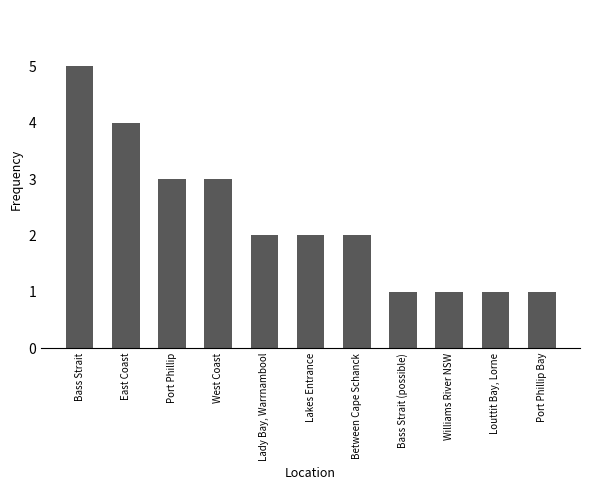

What is the change in value from West Coast to Bass Strait (possible)?

-2